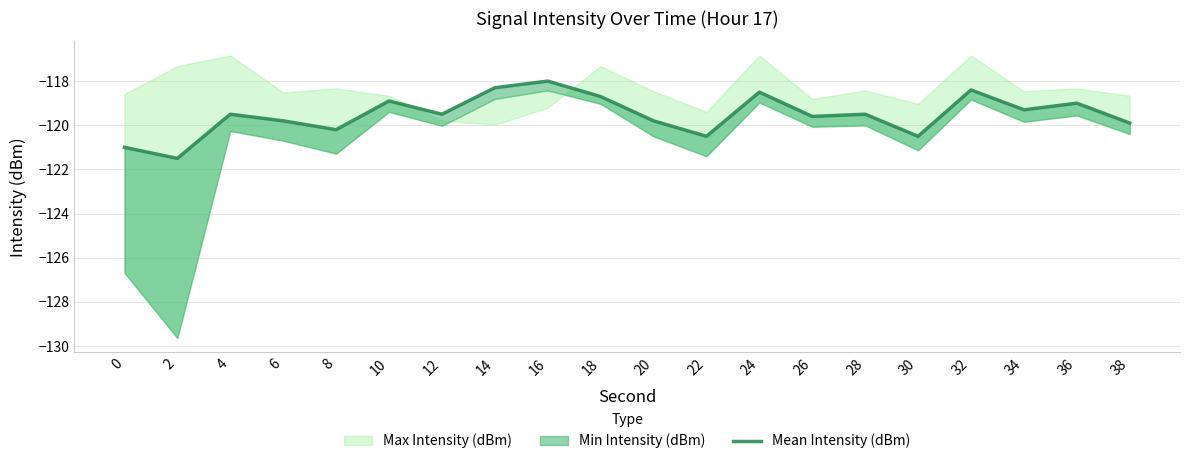

What is the average value?

-119.5